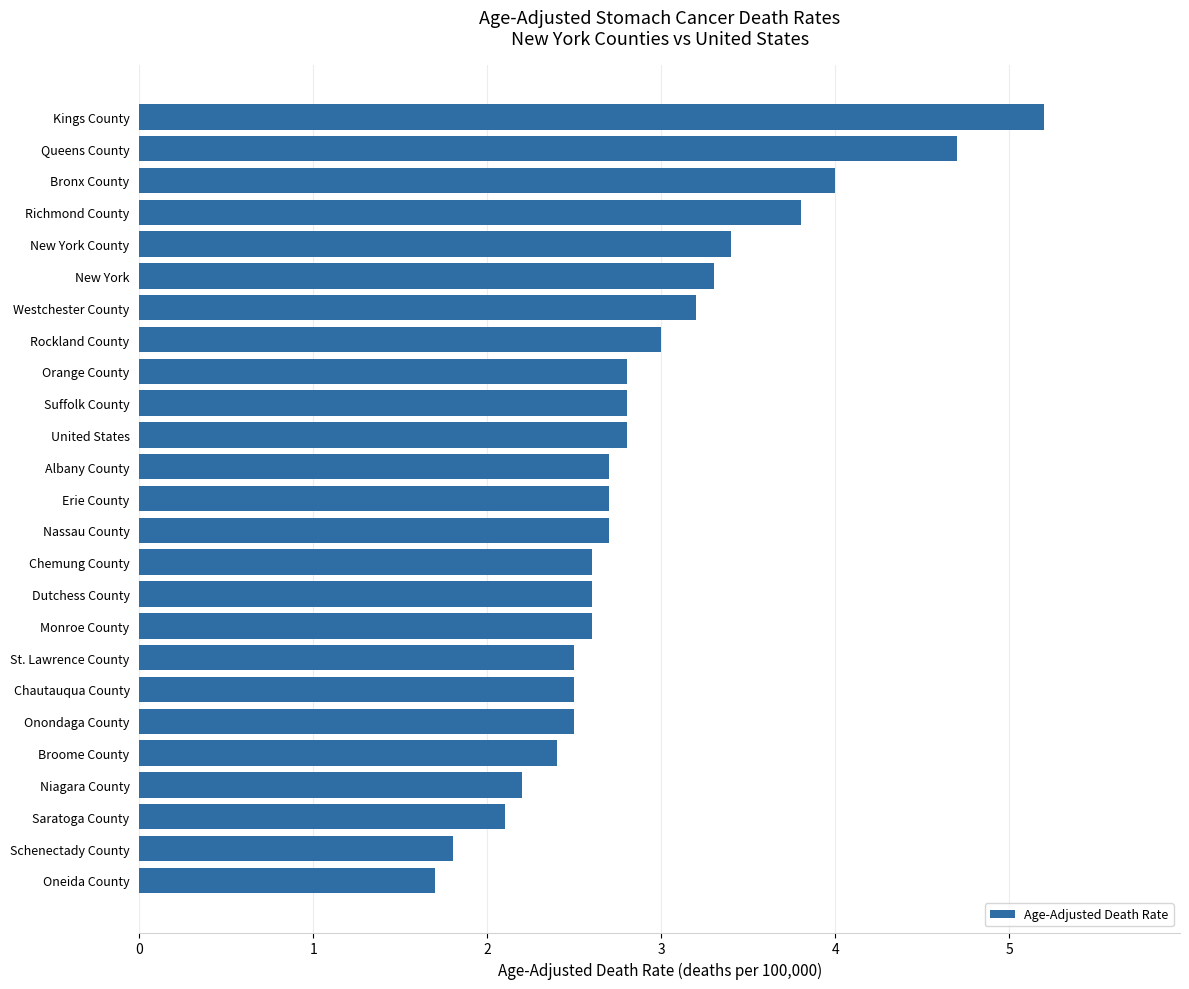

What is the average value?

2.9